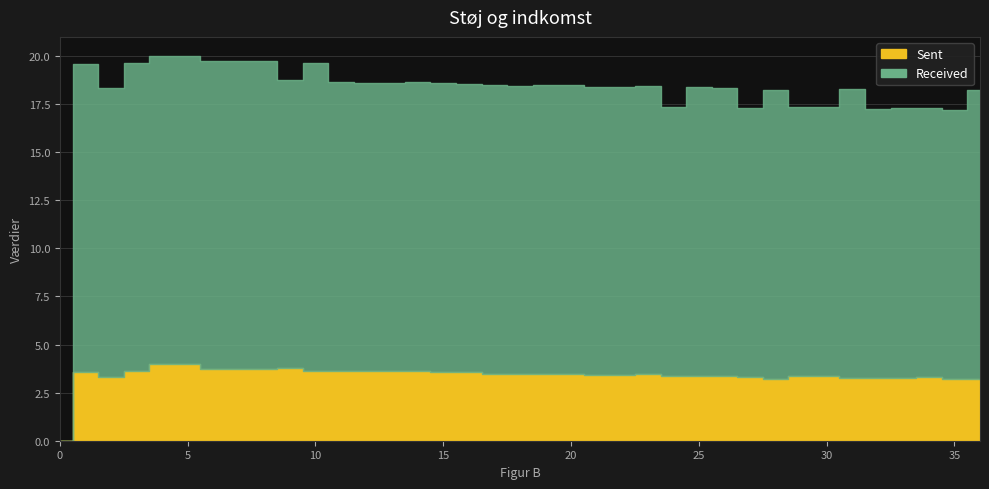

Reading right to left, transcribe all the data shown in this chart.

Sent: 3.2	3.2	3.3	3.3	3.3	3.3	3.4	3.4	3.2	3.3	3.4	3.4	3.3	3.4	3.4	3.4	3.5	3.5	3.5	3.5	3.6	3.6	3.6	3.6	3.6	3.6	3.6	3.8	3.7	3.7	3.7	4.0	4.0	3.6	3.3	3.6	0.0
Received: 15.0	14.0	14.0	14.0	14.0	15.0	14.0	14.0	15.0	14.0	15.0	15.0	14.0	15.0	15.0	15.0	15.0	15.0	15.0	15.0	15.0	15.0	15.0	15.0	15.0	15.0	16.0	15.0	16.0	16.0	16.0	16.0	16.0	16.0	15.0	16.0	0.0